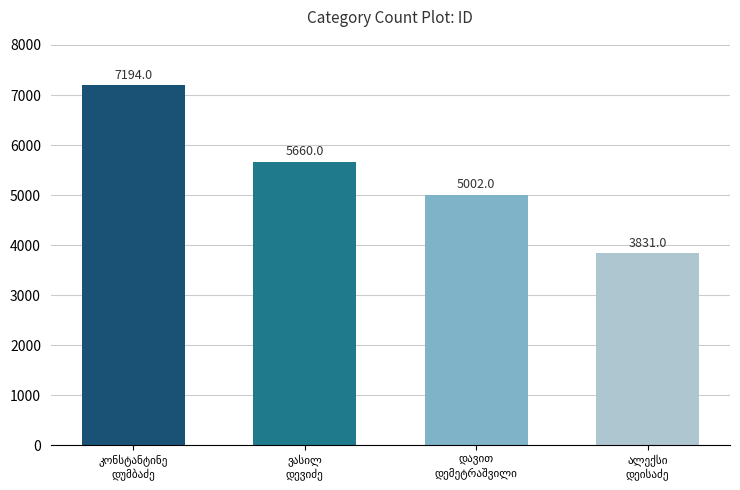

What is the sum of all values?

21687